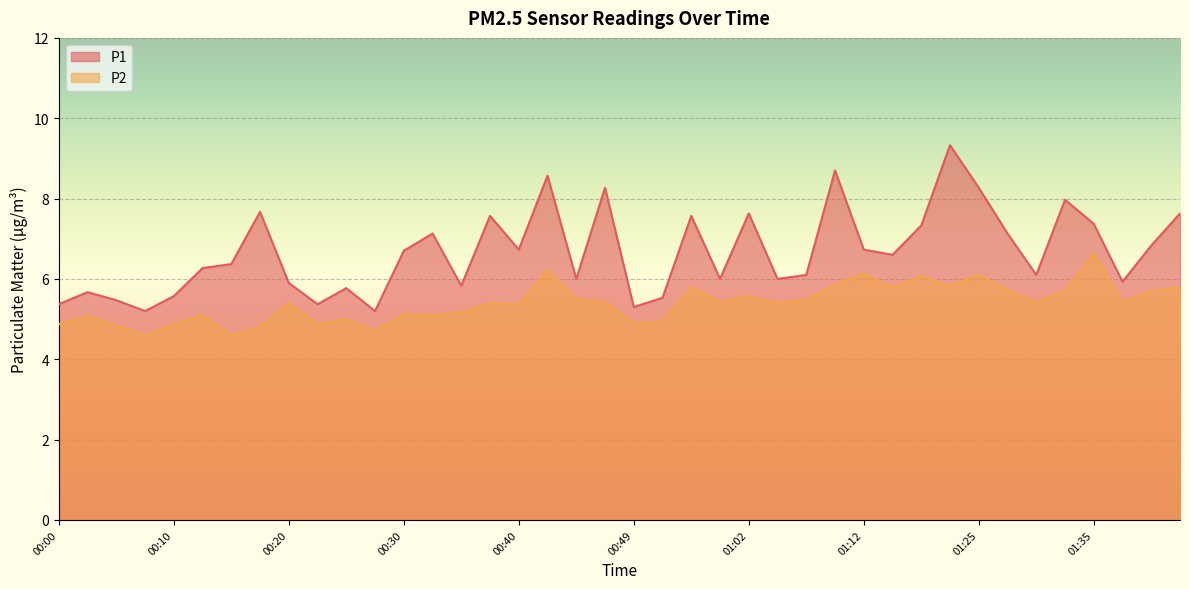

True or false: P2 and P1 intersect in this chart.

False